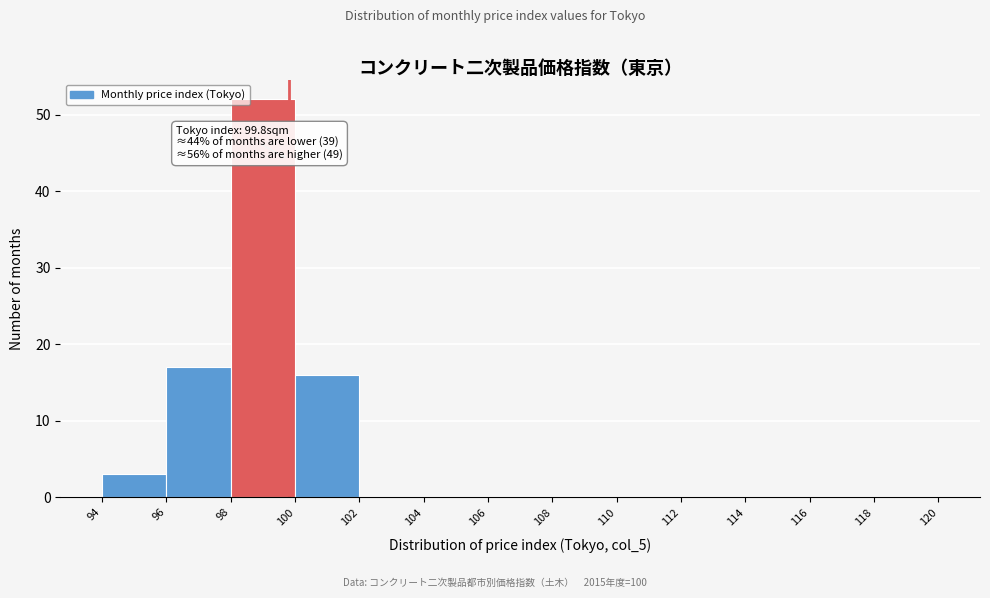

Over which range of the x-axis is the bar tallest?

98 to 100